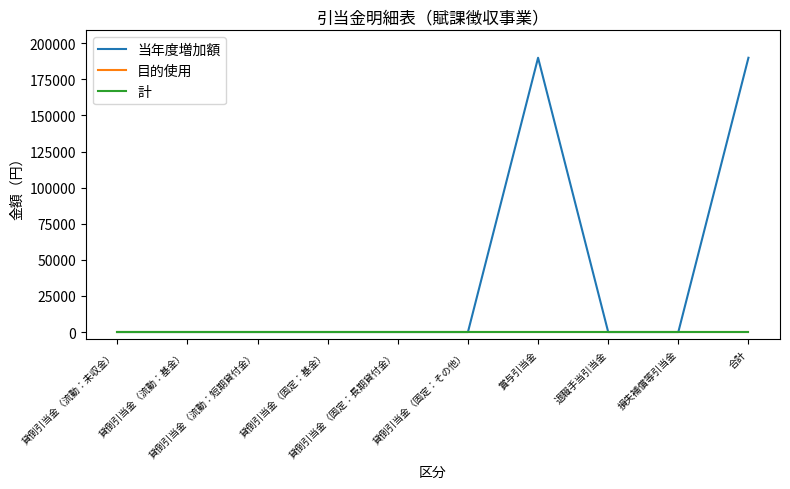

Is this an area chart (filled region under the line)?

No